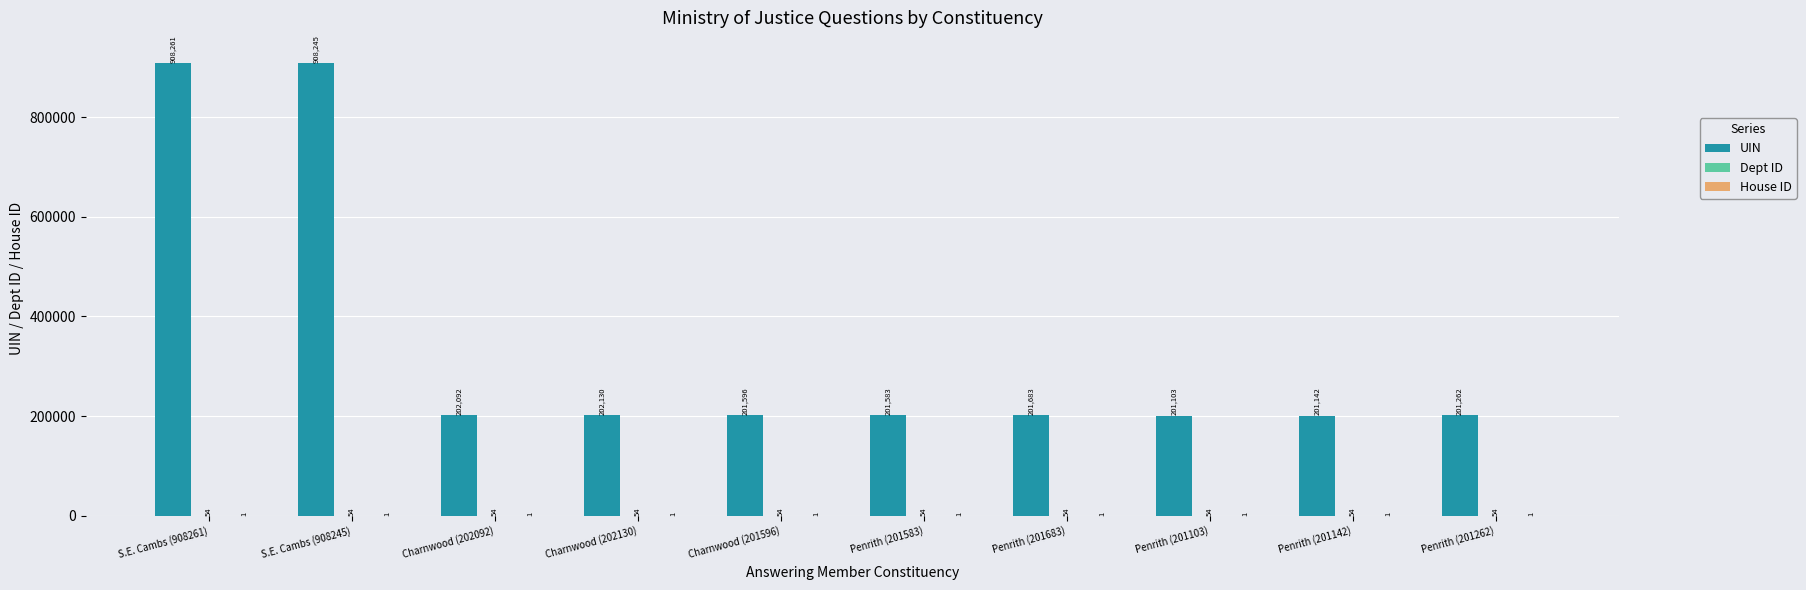

How many groups of bars are there?

10